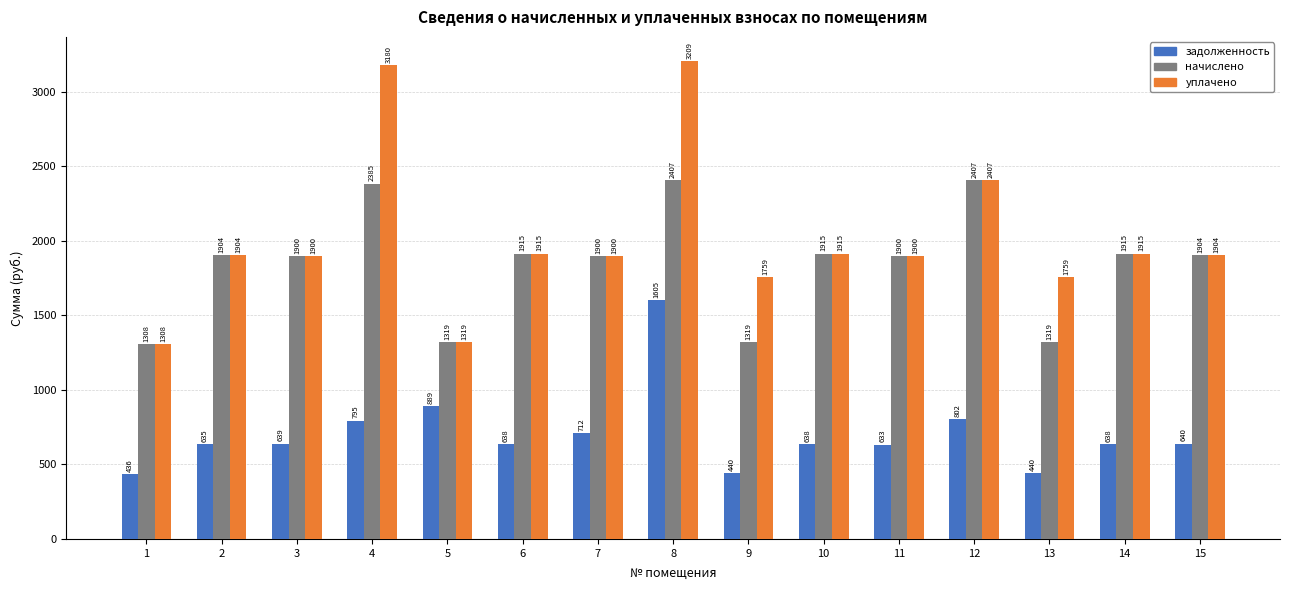

What is the approximate value of начислено at 8?

2407.0